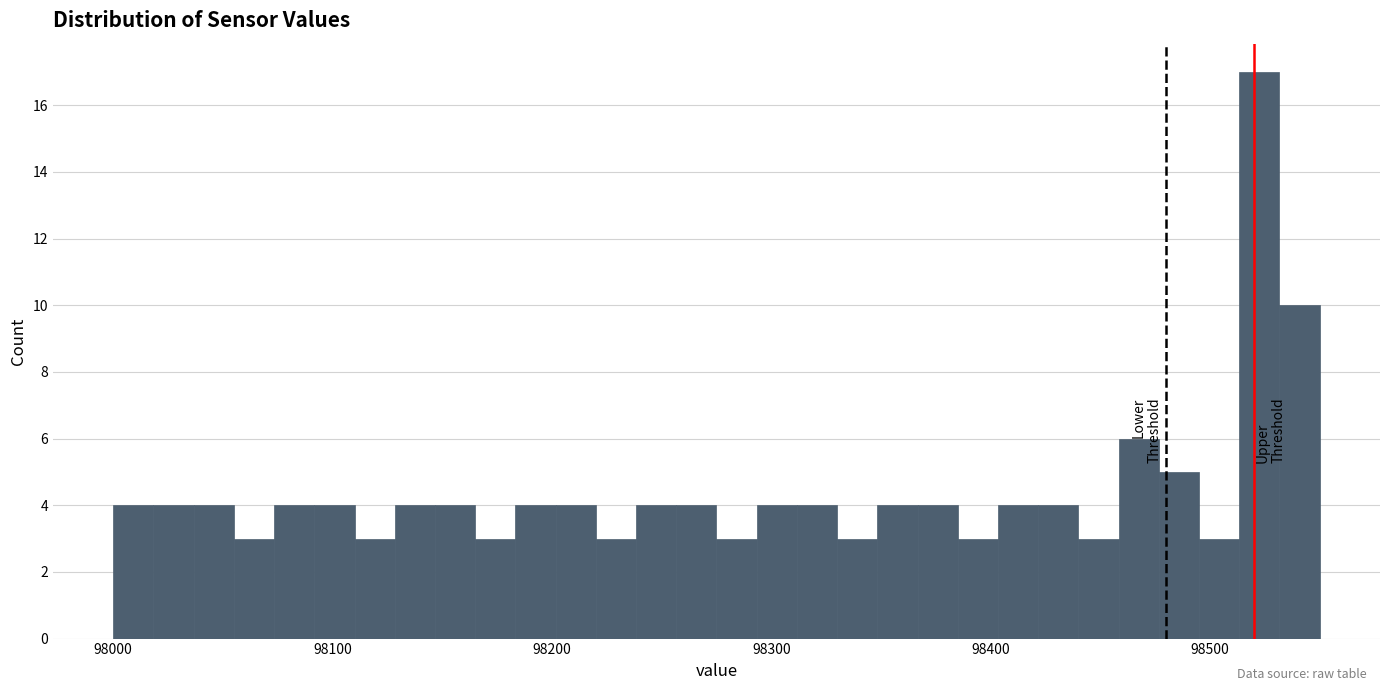

Around what value on the x-axis is the tallest bar? Give the approximate position of its centre, as read against the axis.

98520